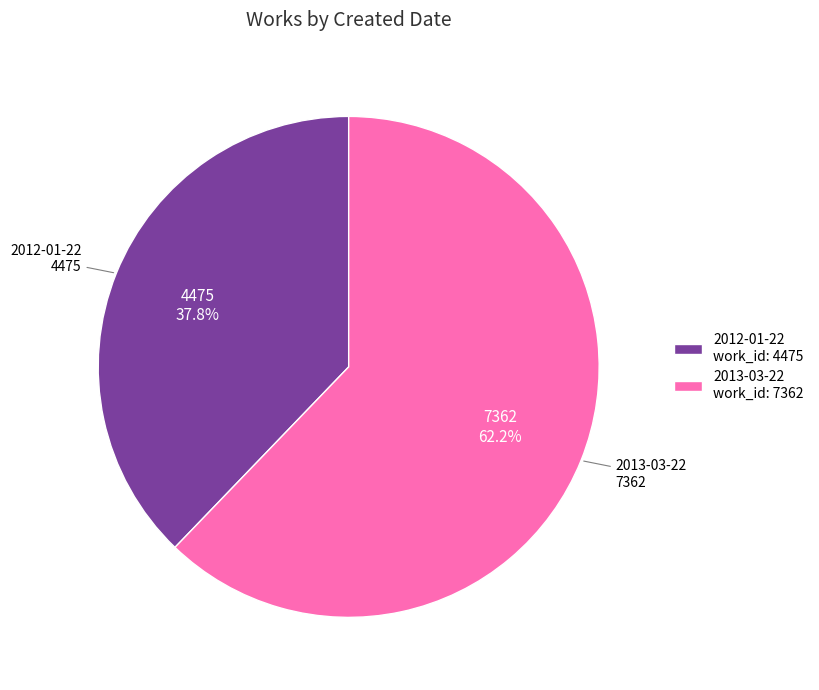

Does any single category account for the majority?

Yes